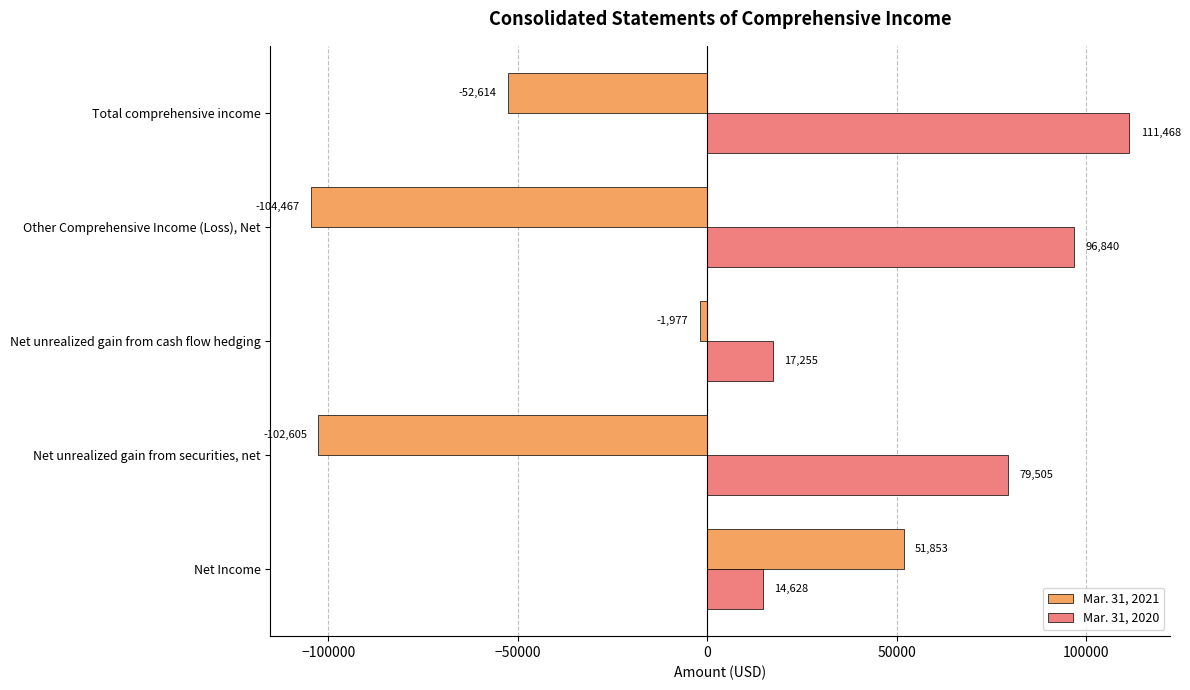

Rank the series by their average value, from highest to lowest.

Mar. 31, 2020, Mar. 31, 2021